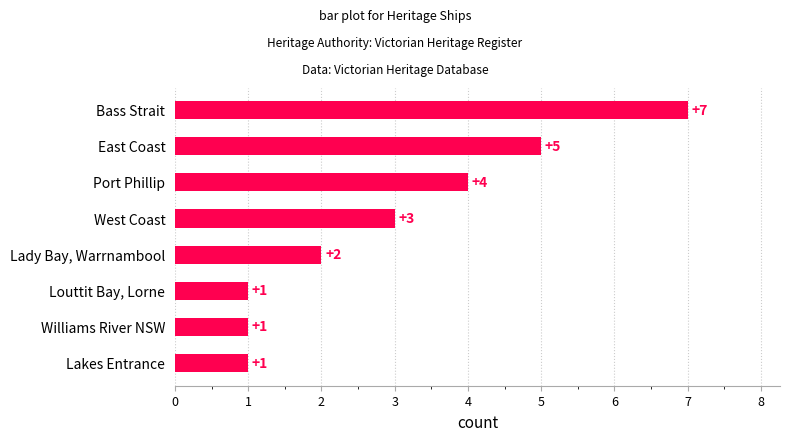

Count the number of categories in the chart.

8